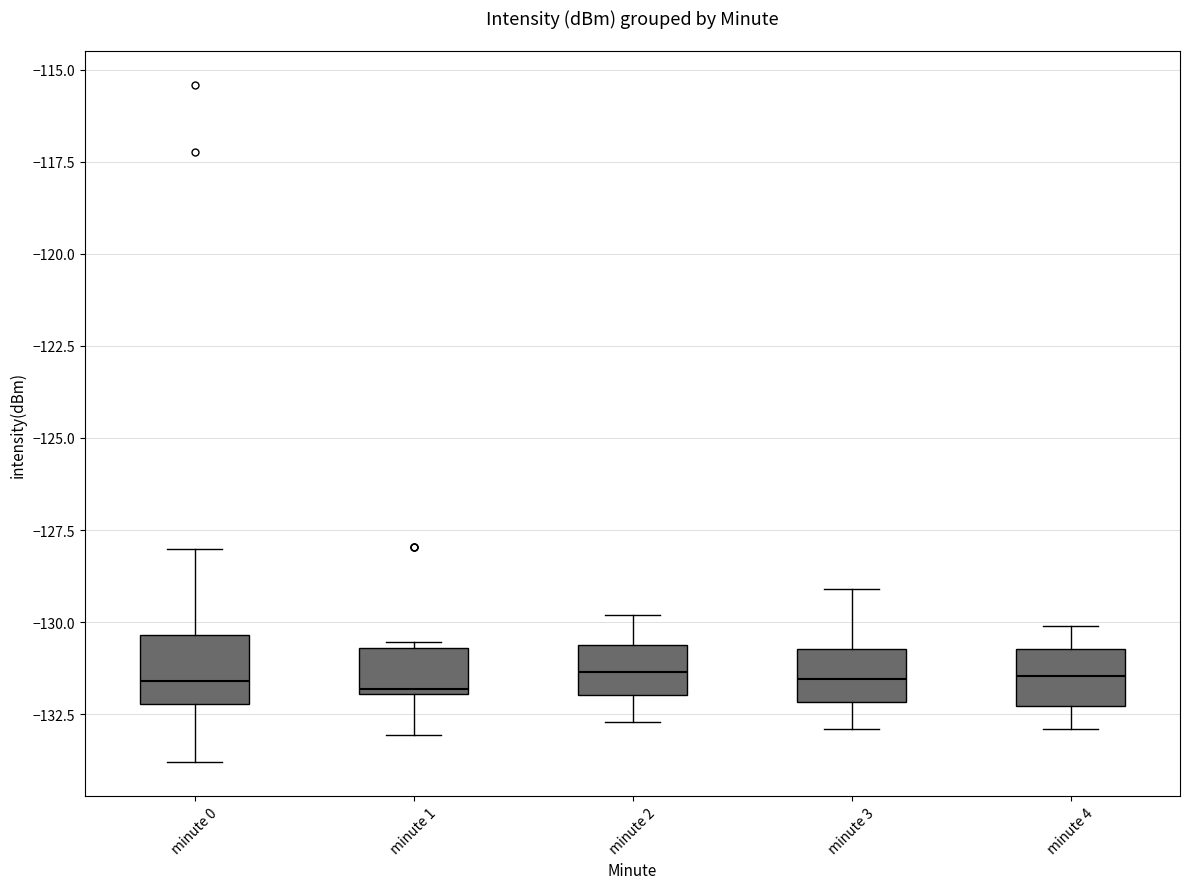

Reading left to right, read every box against the y-axis: the position of its median line, the range the box covers, and the ends of its whiskers. The values are not printed on the chart, so give them approximately, as read against the axis.

minute 0: median -131.5, box -132.0 to -130.5, whiskers -134.0 to -128.0
minute 1: median -132.0, box -132.0 to -130.5, whiskers -133.0 to -130.5 (just above the box's upper edge)
minute 2: median -131.5, box -132.0 to -130.5, whiskers -132.5 to -130.0
minute 3: median -131.5, box -132.0 to -130.5, whiskers -133.0 to -129.0
minute 4: median -131.5, box -132.5 to -130.5, whiskers -133.0 to -130.0